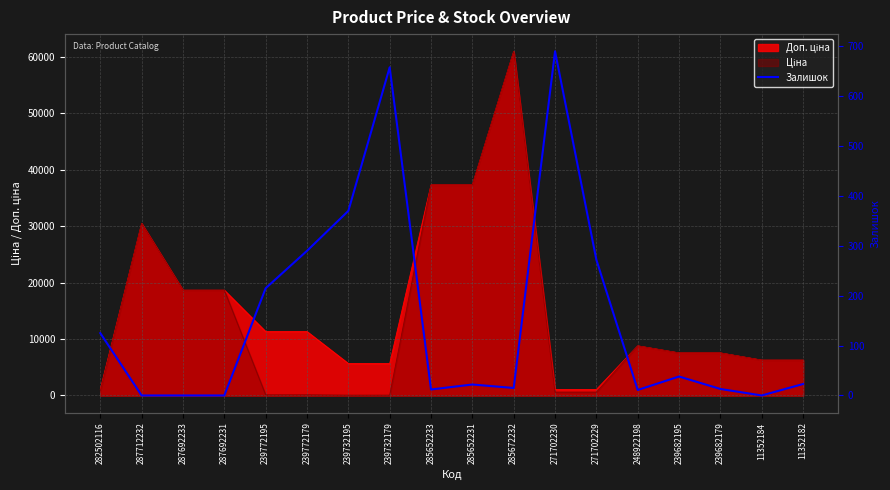

Where does the data first go above 23?

282502116